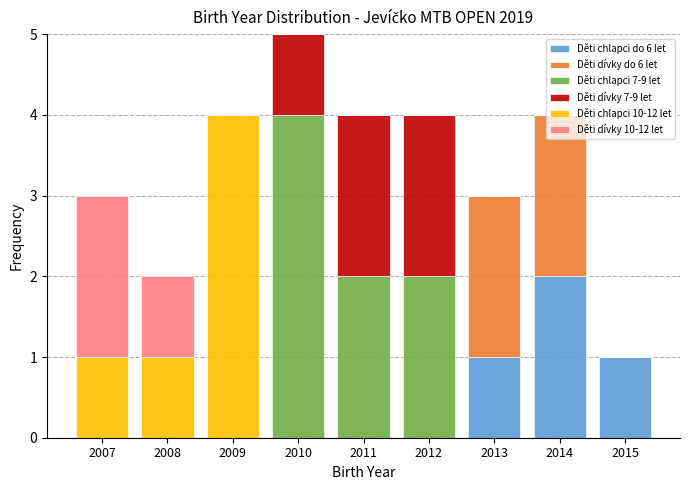

Reading left to right, list every stacked bar in this chart as the range it spans on the x-axis followed by its total height. The values are not printed on the chart, so give them approximately, as read against the axis.

2006.5 to 2007.5: 3
2007.5 to 2008.5: 2
2008.5 to 2009.5: 4
2009.5 to 2010.5: 5
2010.5 to 2011.5: 4
2011.5 to 2012.5: 4
2012.5 to 2013.5: 3
2013.5 to 2014.5: 4
2014.5 to 2015.5: 1